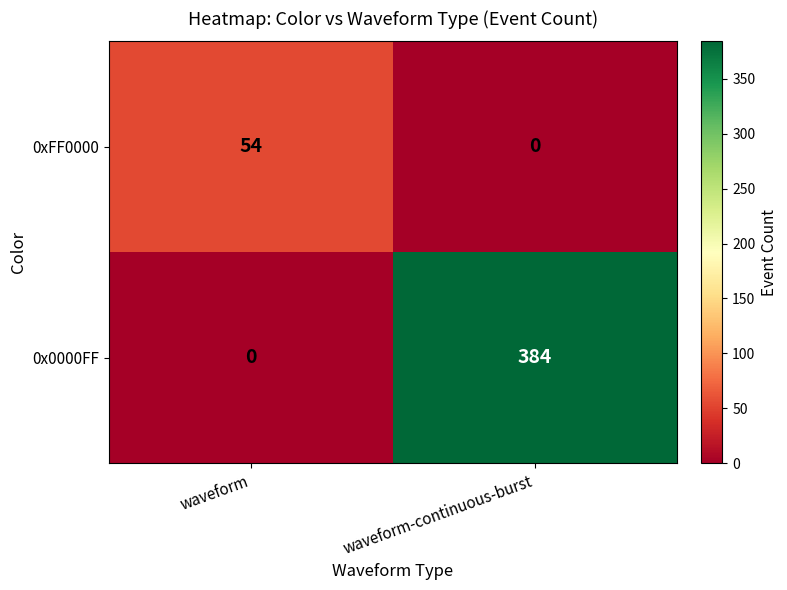

Read the 0x0000FF value at waveform-continuous-burst.

384